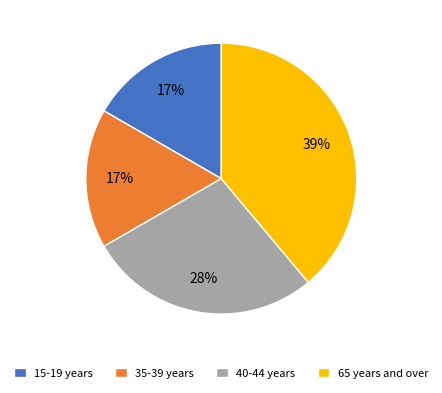

Which slice is the largest?

65 years and over